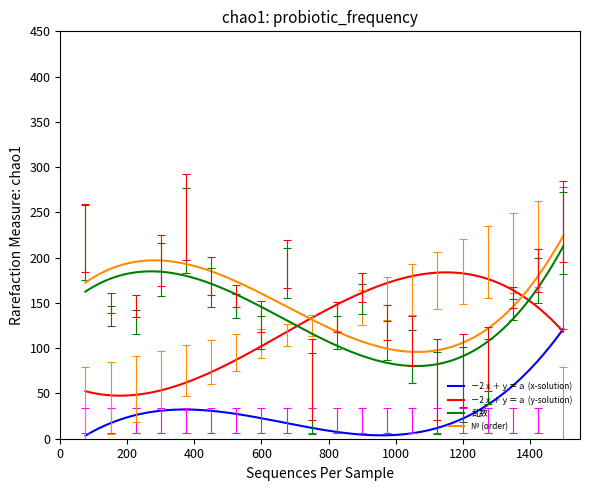

True or false: －2ｘ＋ｙ＝ａ (y-solution) has more than 0 interior local peaks.

True